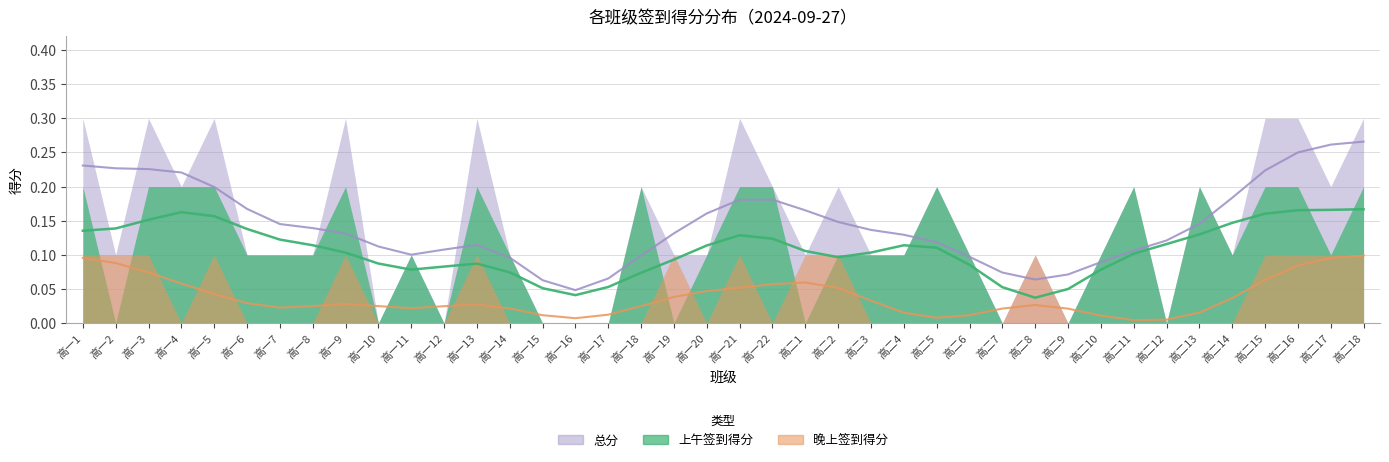

The value of 晚上签到得分 at 高二9 is 0.0. True or false?

True